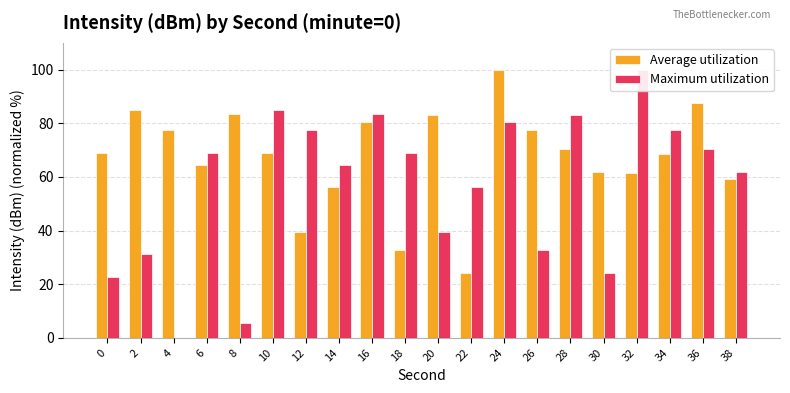

List the series in order of their overall mean, lowest first.

Maximum utilization, Average utilization